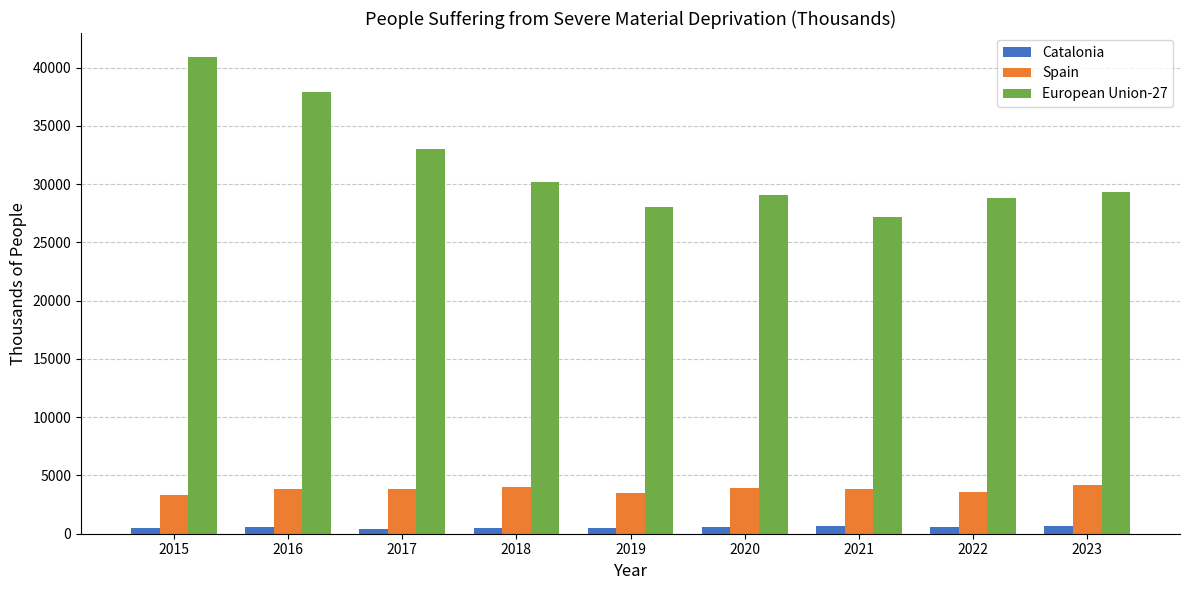

Is it true that European Union-27 equals 28851.0 at 2022?

True